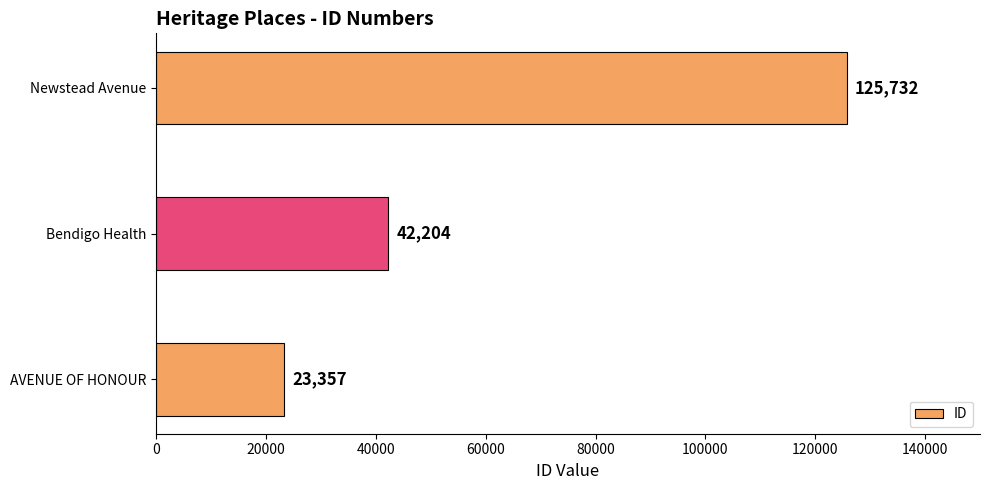

Count the number of data series in this chart.

1